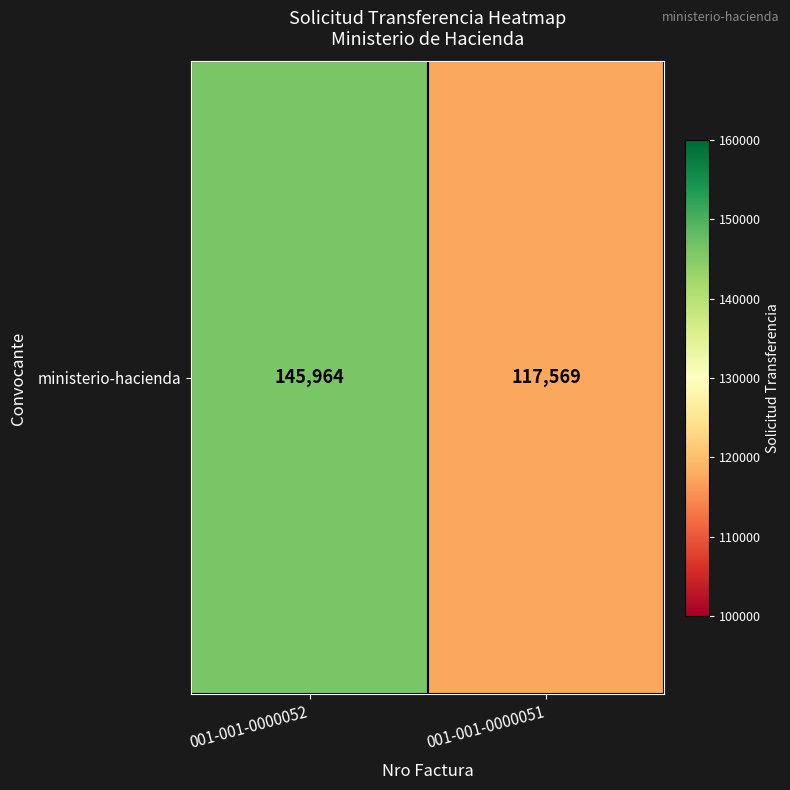

Which category has the lowest value across all series?

001-001-0000051